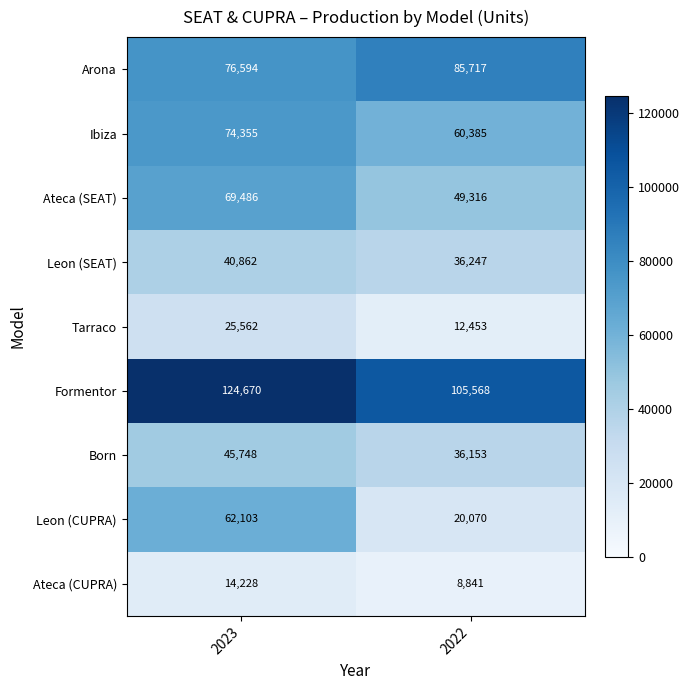

Is it true that Ateca (SEAT) equals 14906 at 2022?

False